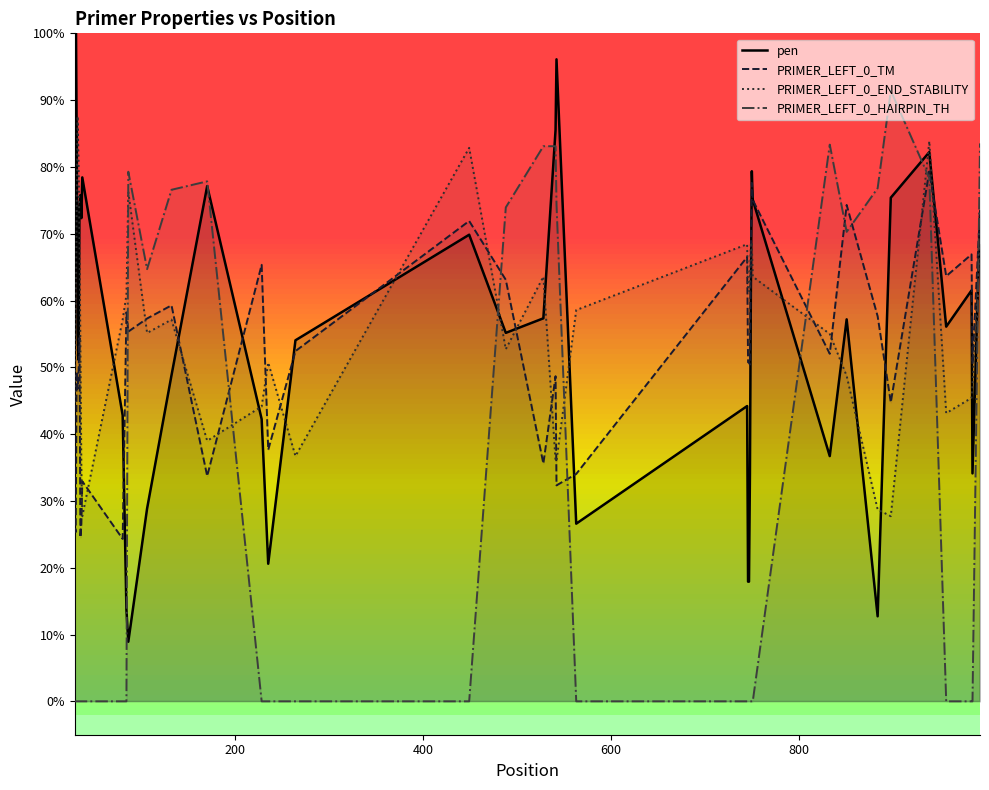

What are all the series names shown in the legend?

pen, PRIMER_LEFT_0_TM, PRIMER_LEFT_0_END_STABILITY, PRIMER_LEFT_0_HAIRPIN_TH